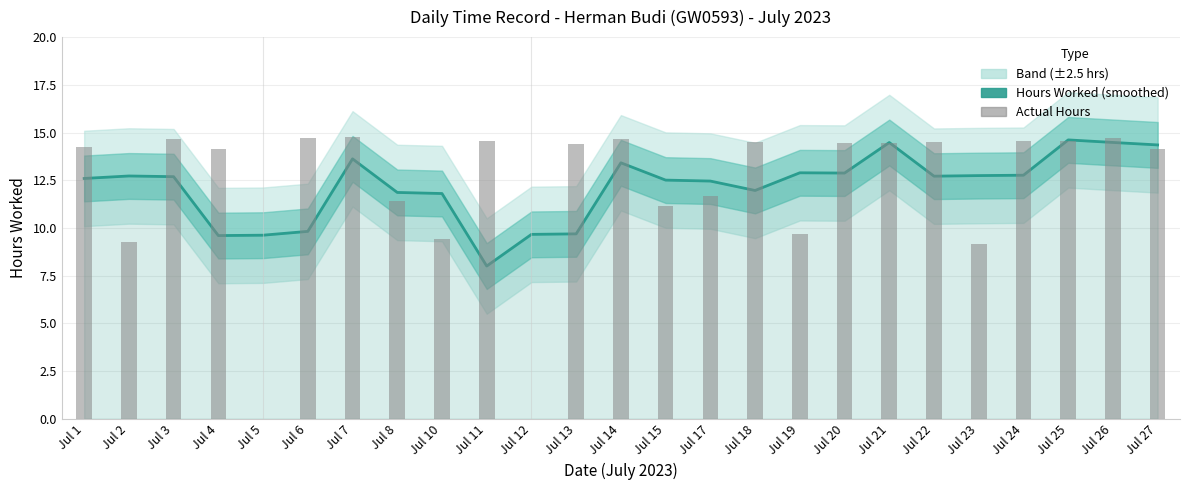

Reading left to right, list all the values displayed in this chart.

Hours Worked (smoothed): 12.6	12.7	12.7	9.6	9.6	9.8	13.6	11.9	11.8	8.0	9.7	9.7	13.4	12.5	12.5	12.0	12.9	12.9	14.5	12.7	12.7	12.8	14.6	14.5	14.4
Actual Hours: 14.3	9.3	14.7	14.2	0.0	14.7	14.8	11.4	9.4	14.6	0.0	14.4	14.7	11.2	11.7	14.5	9.7	14.5	14.5	14.5	9.2	14.6	14.6	14.7	14.2